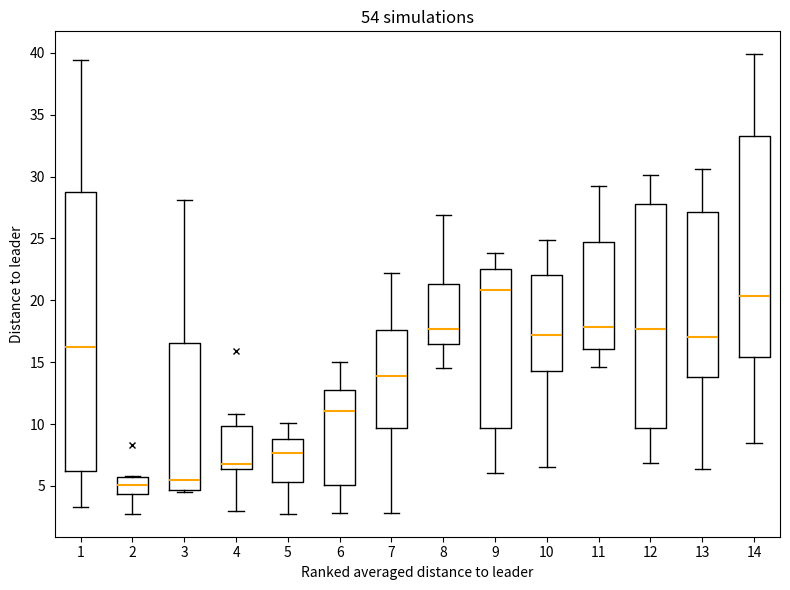

Reading left to right, read every box against the y-axis: the position of its median line, the range the box covers, and the ends of its whiskers. The values are not printed on the chart, so give them approximately, as read against the axis.

1: median 16.0, box 6.0 to 28.5, whiskers 3.5 to 39.5
2: median 5.0, box 4.5 to 5.5, whiskers 3.0 to 6.0
3: median 5.5, box 4.5 to 16.5, whiskers 4.5 (just below the box's lower edge) to 28.0
4: median 7.0, box 6.5 to 10.0, whiskers 3.0 to 11.0
5: median 7.5, box 5.5 to 9.0, whiskers 3.0 to 10.0
6: median 11.0, box 5.0 to 13.0, whiskers 3.0 to 15.0
7: median 14.0, box 9.5 to 17.5, whiskers 3.0 to 22.0
8: median 17.5, box 16.5 to 21.5, whiskers 14.5 to 27.0
9: median 21.0, box 9.5 to 22.5, whiskers 6.0 to 24.0
10: median 17.0, box 14.5 to 22.0, whiskers 6.5 to 25.0
11: median 18.0, box 16.0 to 24.5, whiskers 14.5 to 29.5
12: median 17.5, box 9.5 to 28.0, whiskers 7.0 to 30.0
13: median 17.0, box 14.0 to 27.0, whiskers 6.5 to 30.5
14: median 20.5, box 15.5 to 33.5, whiskers 8.5 to 40.0